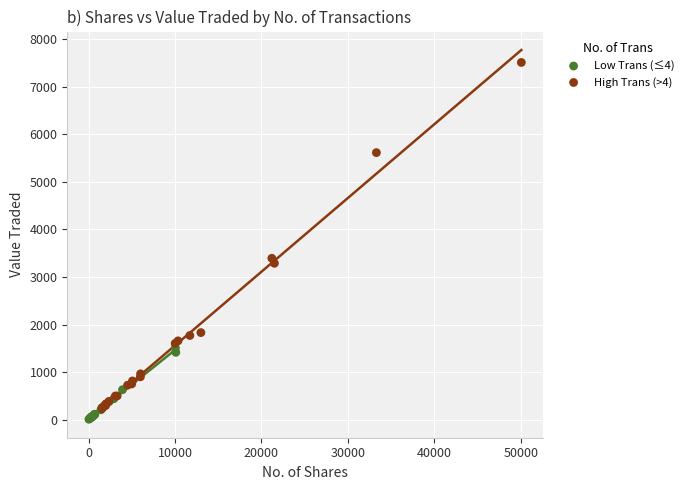

Which series reaches the maximum Y coordinate?

High Trans (>4)